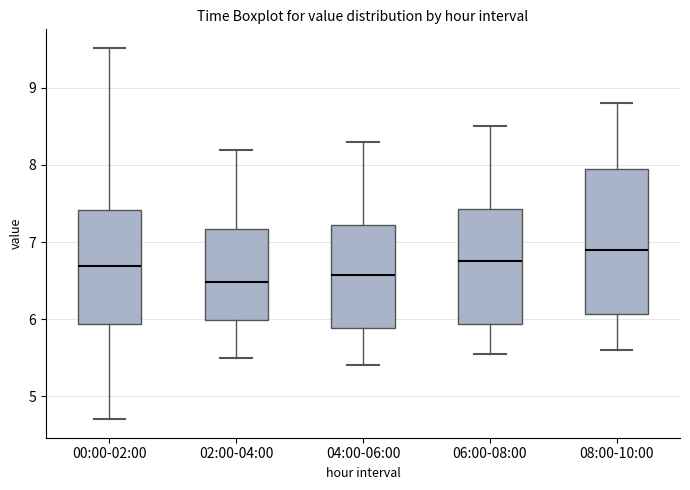

Where does the upper whisker of the box for 02:00-04:00 end on the y-axis? The values are not printed on the chart, so give them approximately, as read against the axis.

8.2